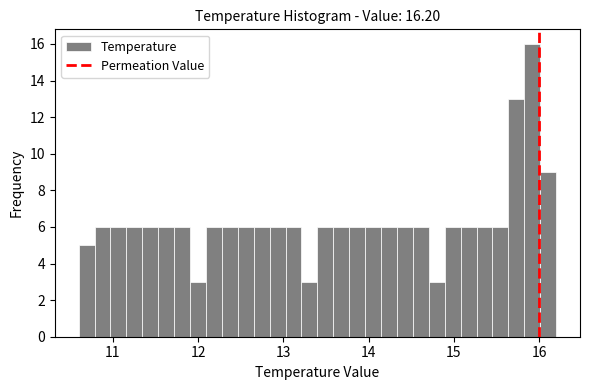

Read against the x-axis, roughly where is the centre of the tallest bar?

15.9